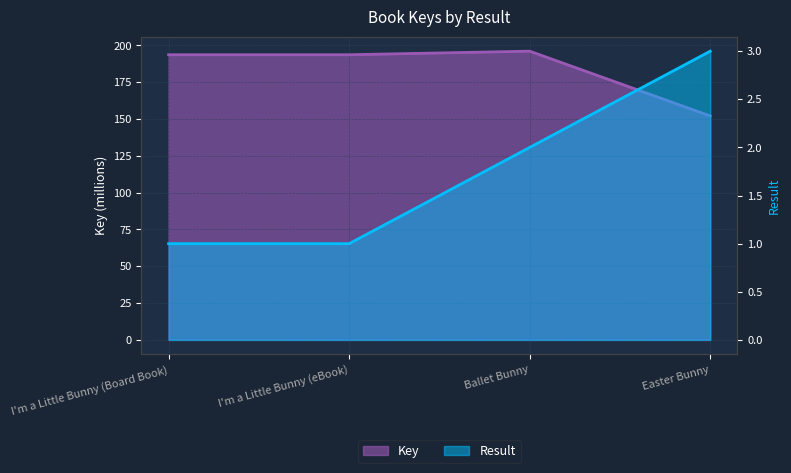

What position from the right is Ballet Bunny?

2